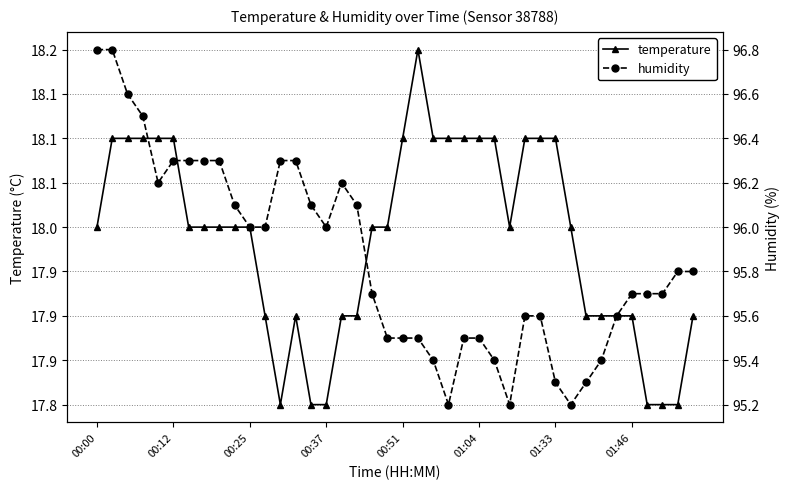

What is the difference between the maximum and minimum values in the temperature series?

0.4